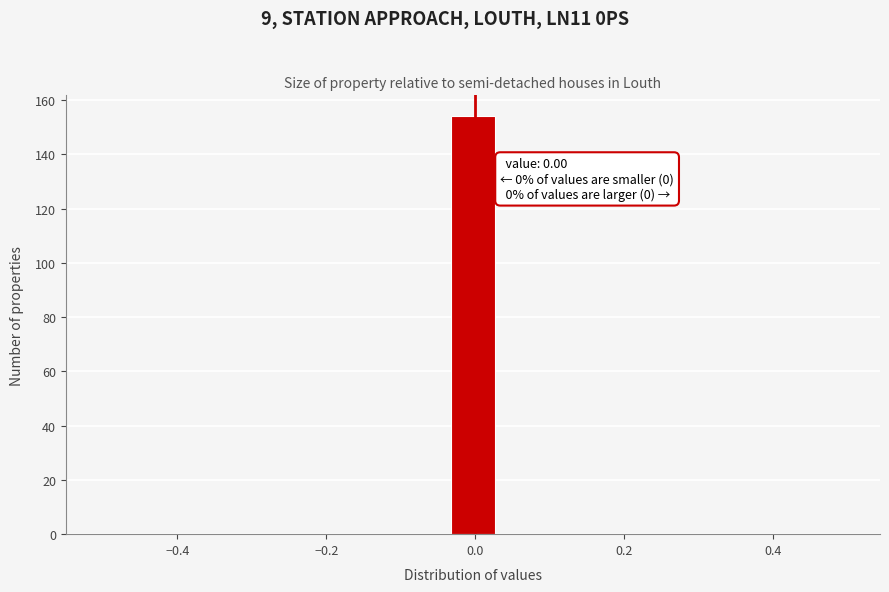

Read against the x-axis, roughly where is the centre of the tallest bar?

0.00